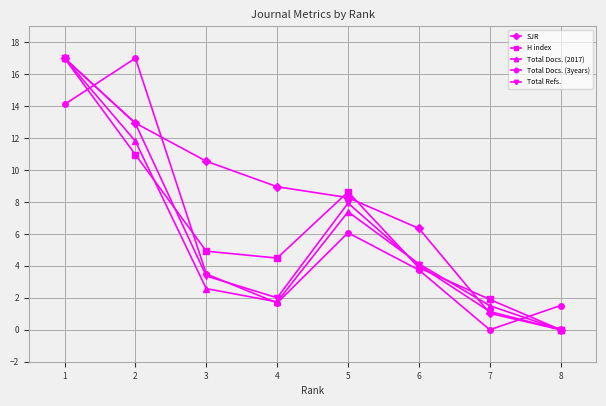

Which series ends up on top after the final intersection of Total Docs. (3years) and H index?

Total Docs. (3years)